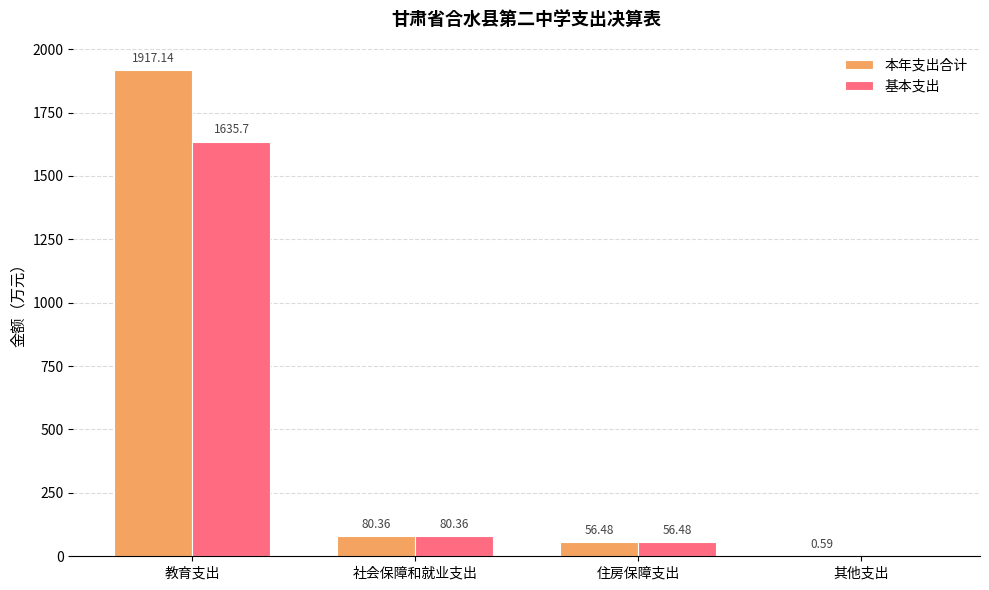

Which series changed the most between 教育支出 and 住房保障支出?

本年支出合计